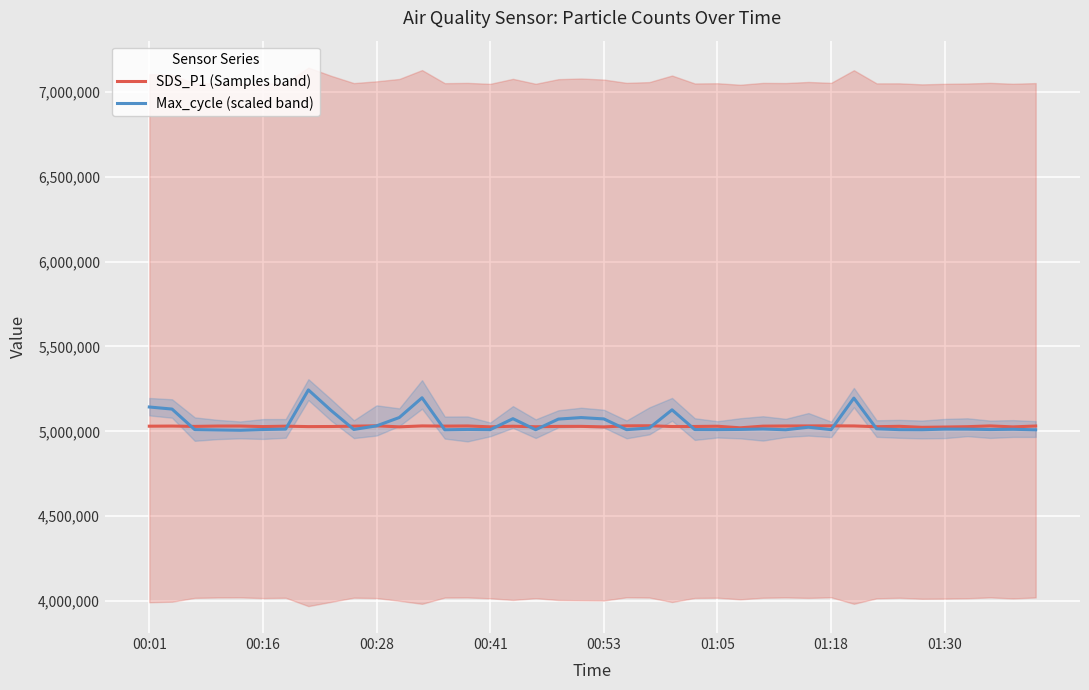

True or false: SDS_P1 (Samples band) has a value of 2188103 at 18.

False